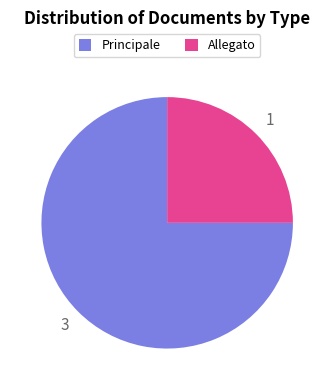

Is the sum of Principale and Allegato greater than half?

Yes